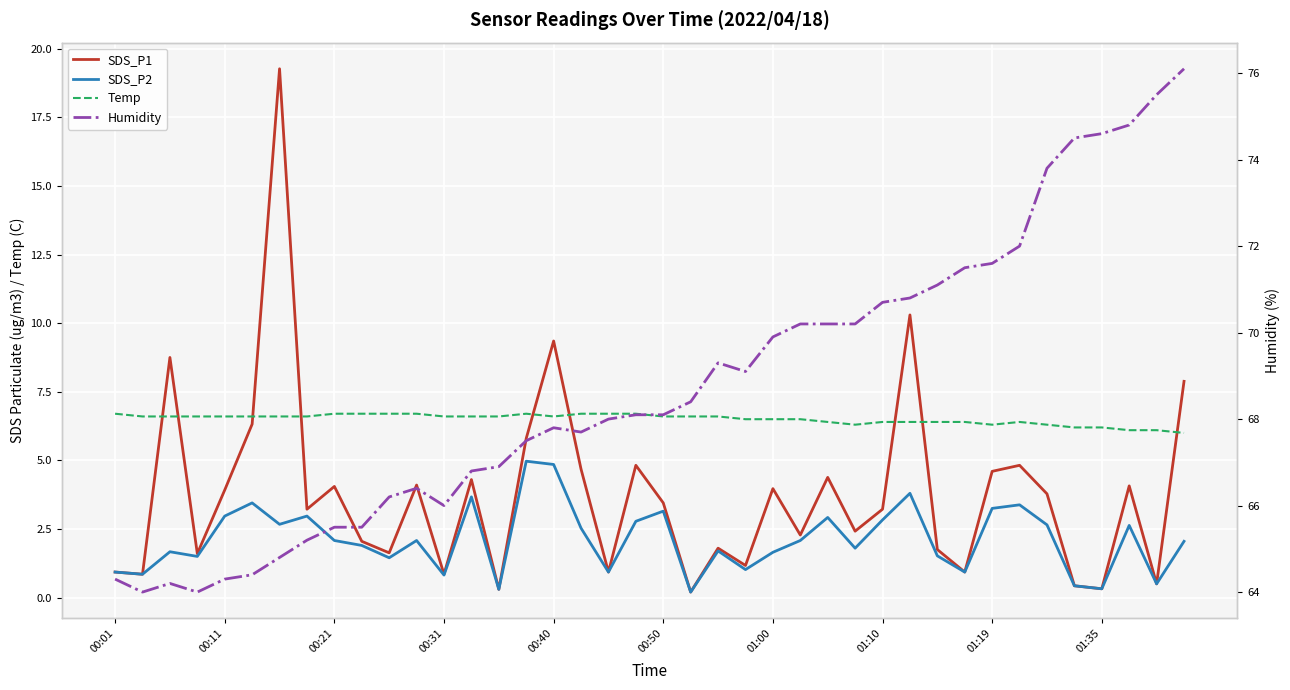

What is the label of the 8th point from the left?

01:10